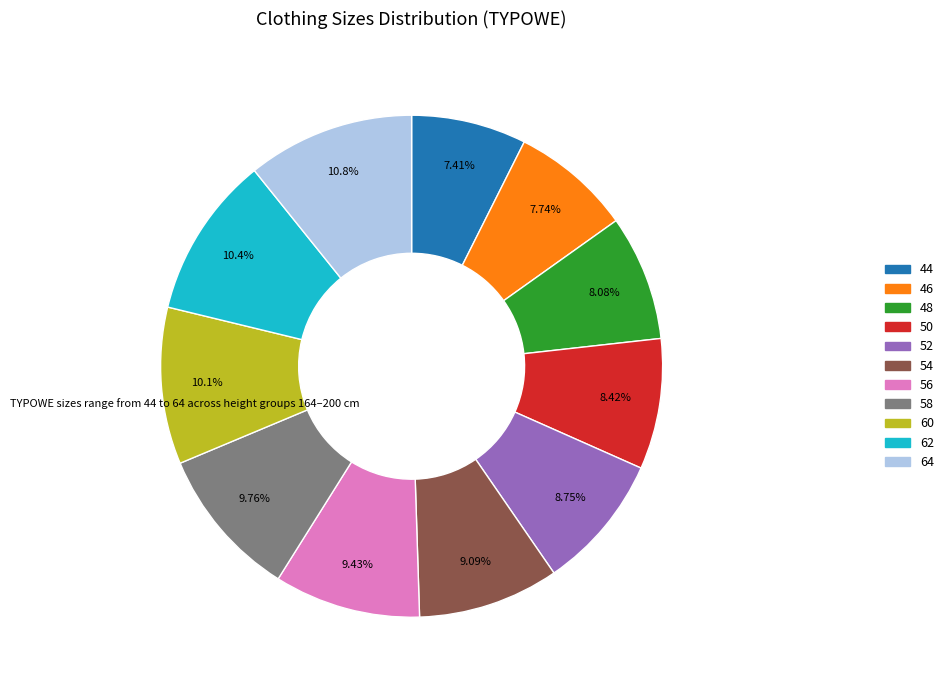

Does 64 represent more than half of the total?

No